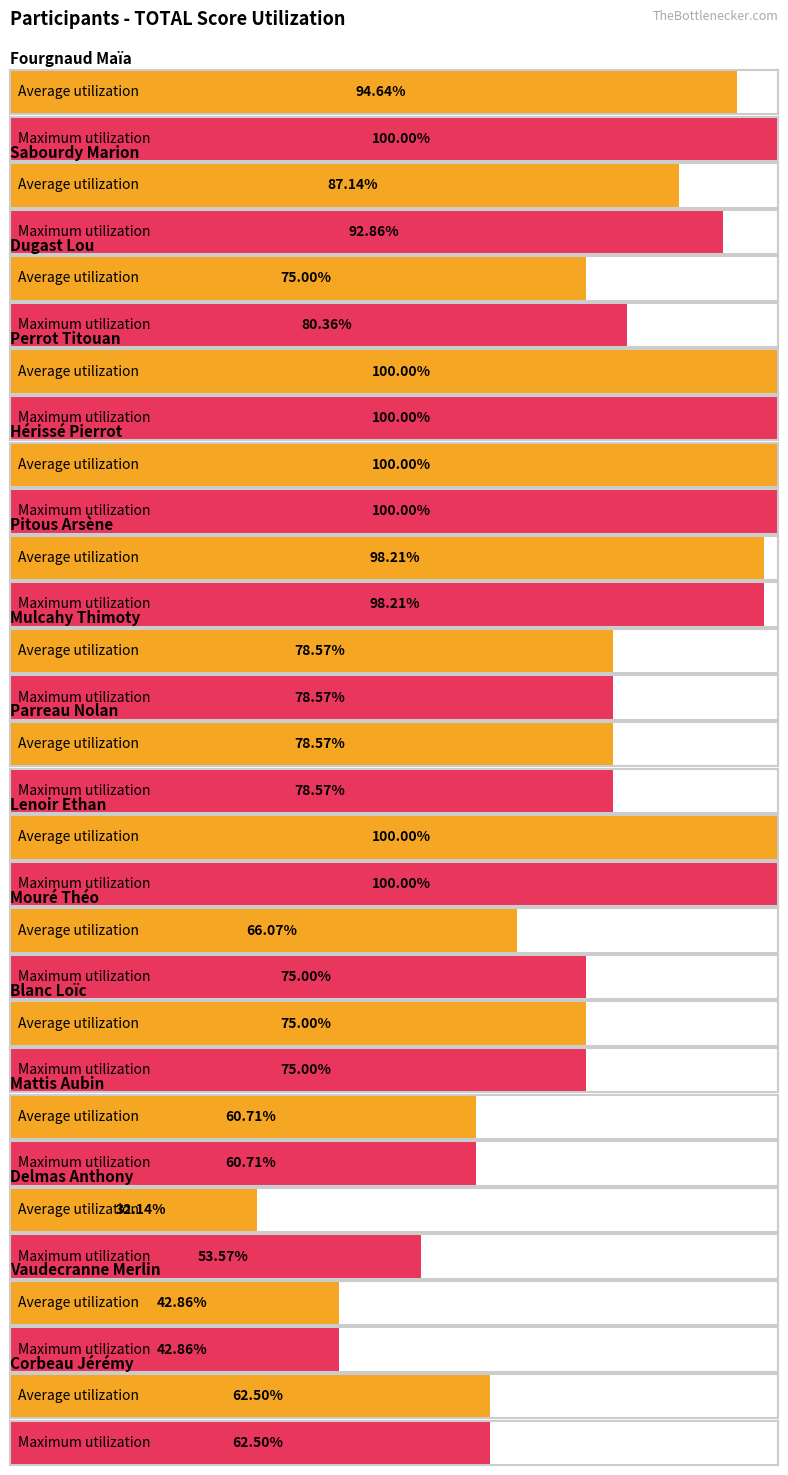

Which series has the largest total across all categories?

Maximum utilization